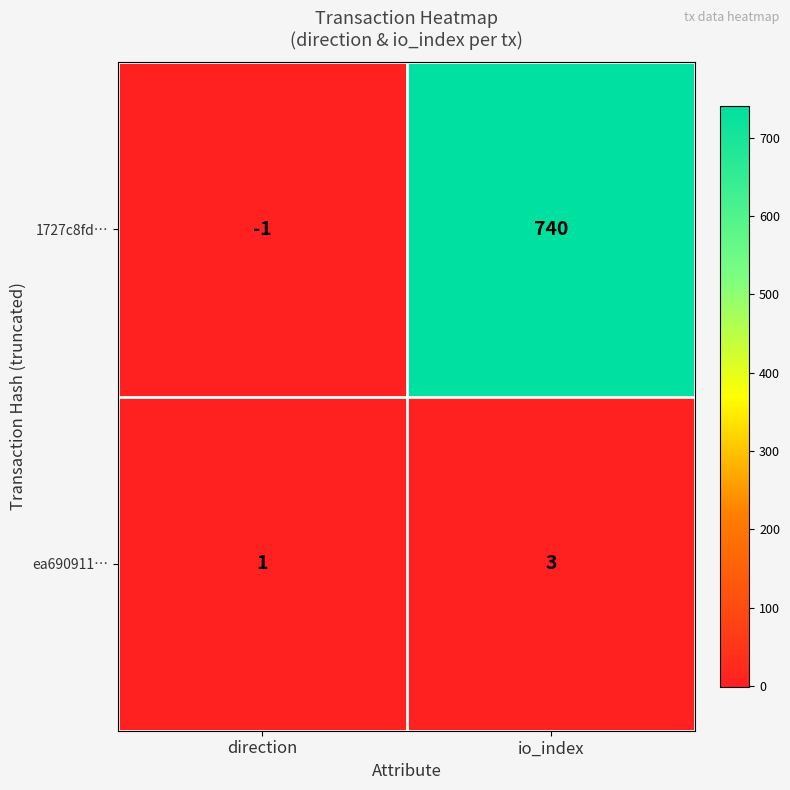

At io_index, list the series in order from largest to smallest.

1727c8fd…, ea690911…